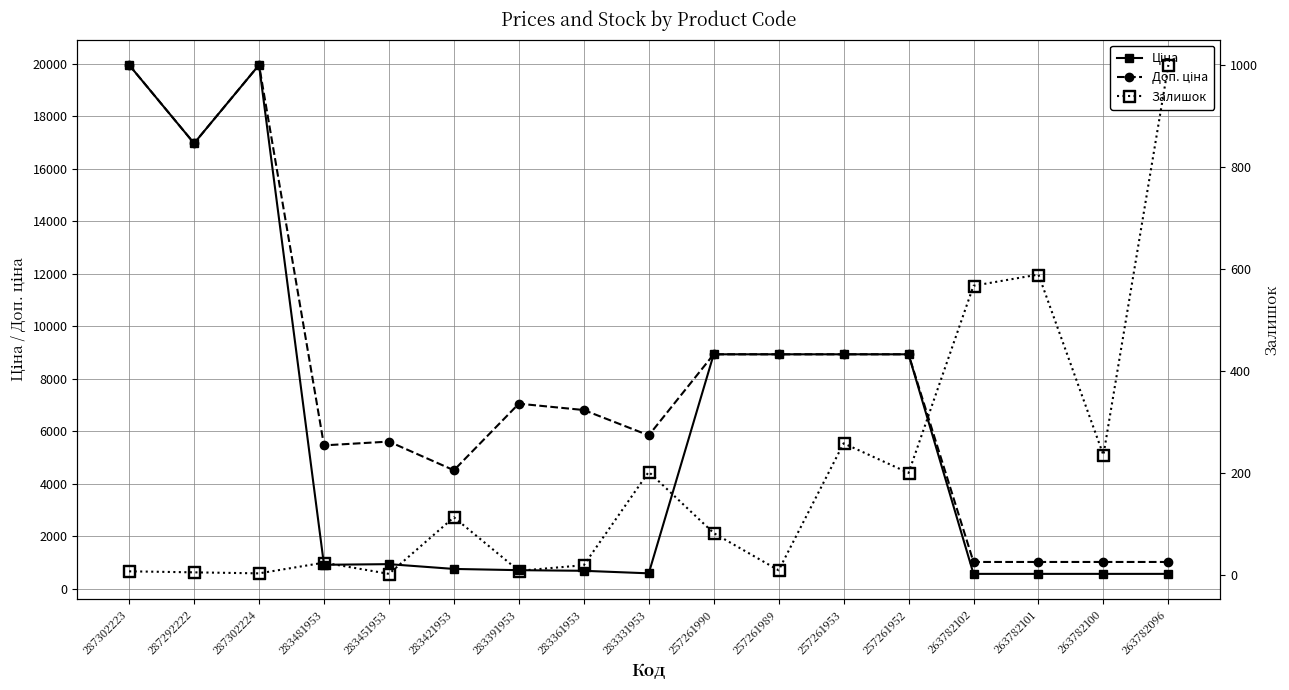

Does the chart display data point markers on the line(s)?

Yes